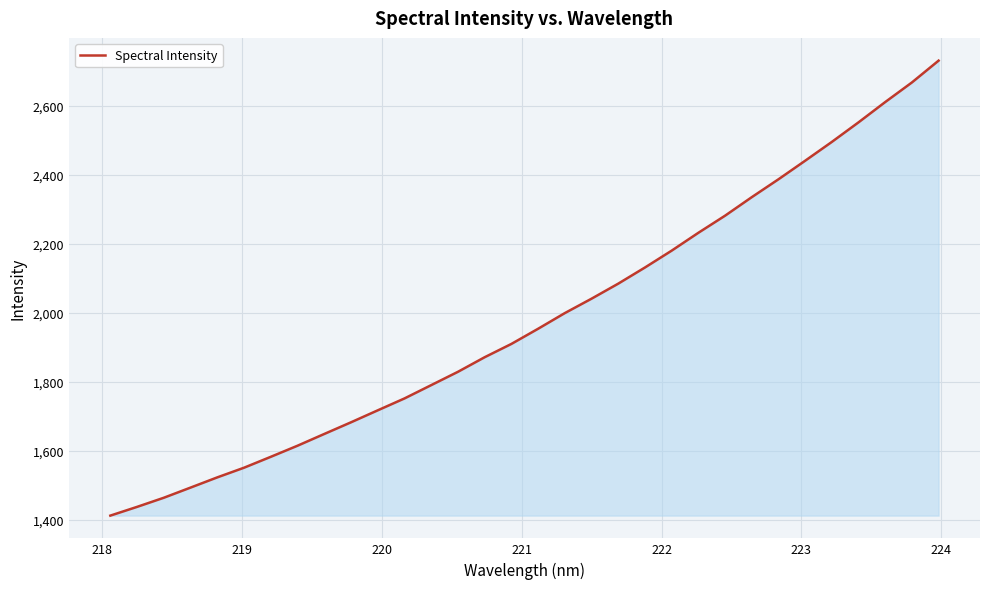

Reading left to right, list all the values displayed in this chart.

1411.9	1437.3	1463.8	1493.2	1522.9	1550.9	1582.5	1614.7	1648.8	1682.6	1717.3	1751.8	1790.4	1829.1	1871.4	1909.9	1953.9	1999.4	2041.2	2084.8	2131.7	2180.5	2232.3	2281.9	2335.7	2387.5	2441.4	2496.0	2552.8	2611.6	2668.5	2731.8